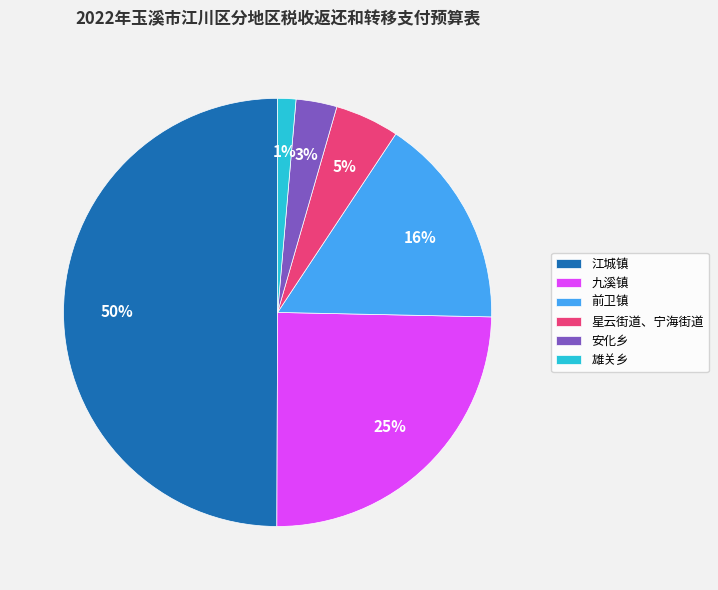

Between 江城镇 and 星云街道、宁海街道, which is larger?

江城镇